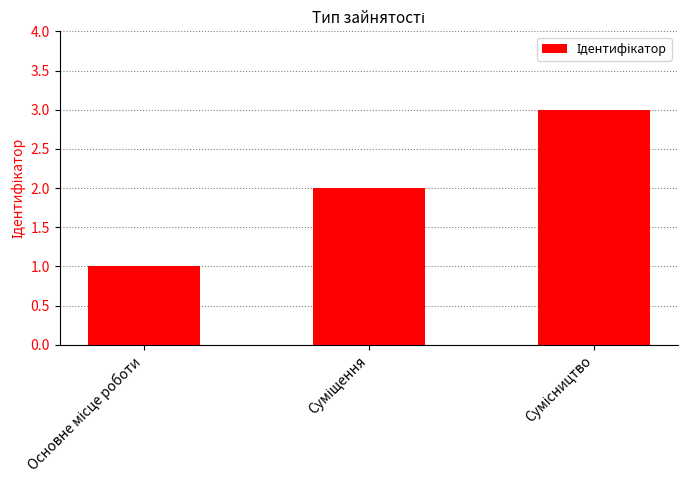

What is the maximum value shown in the chart?

3